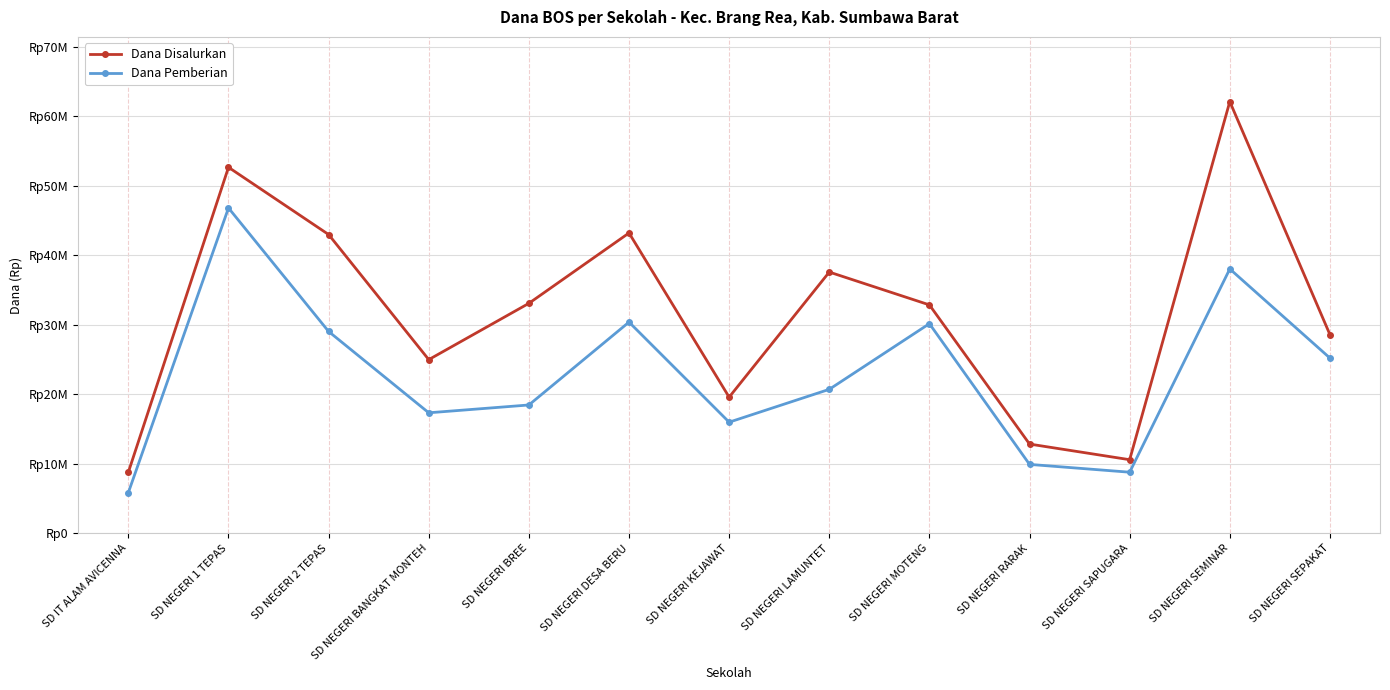

Which series has the widest spread of values?

Dana Disalurkan